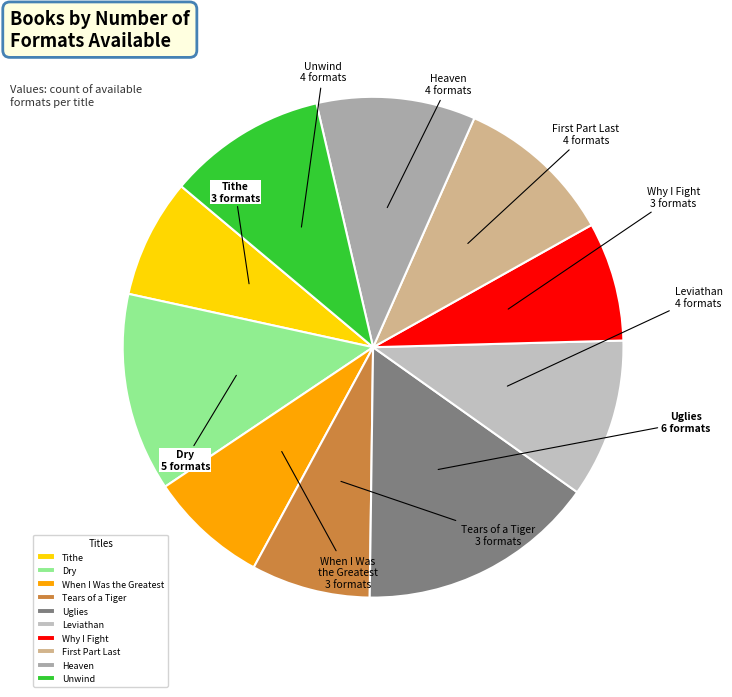

Which slice is the largest?

Uglies